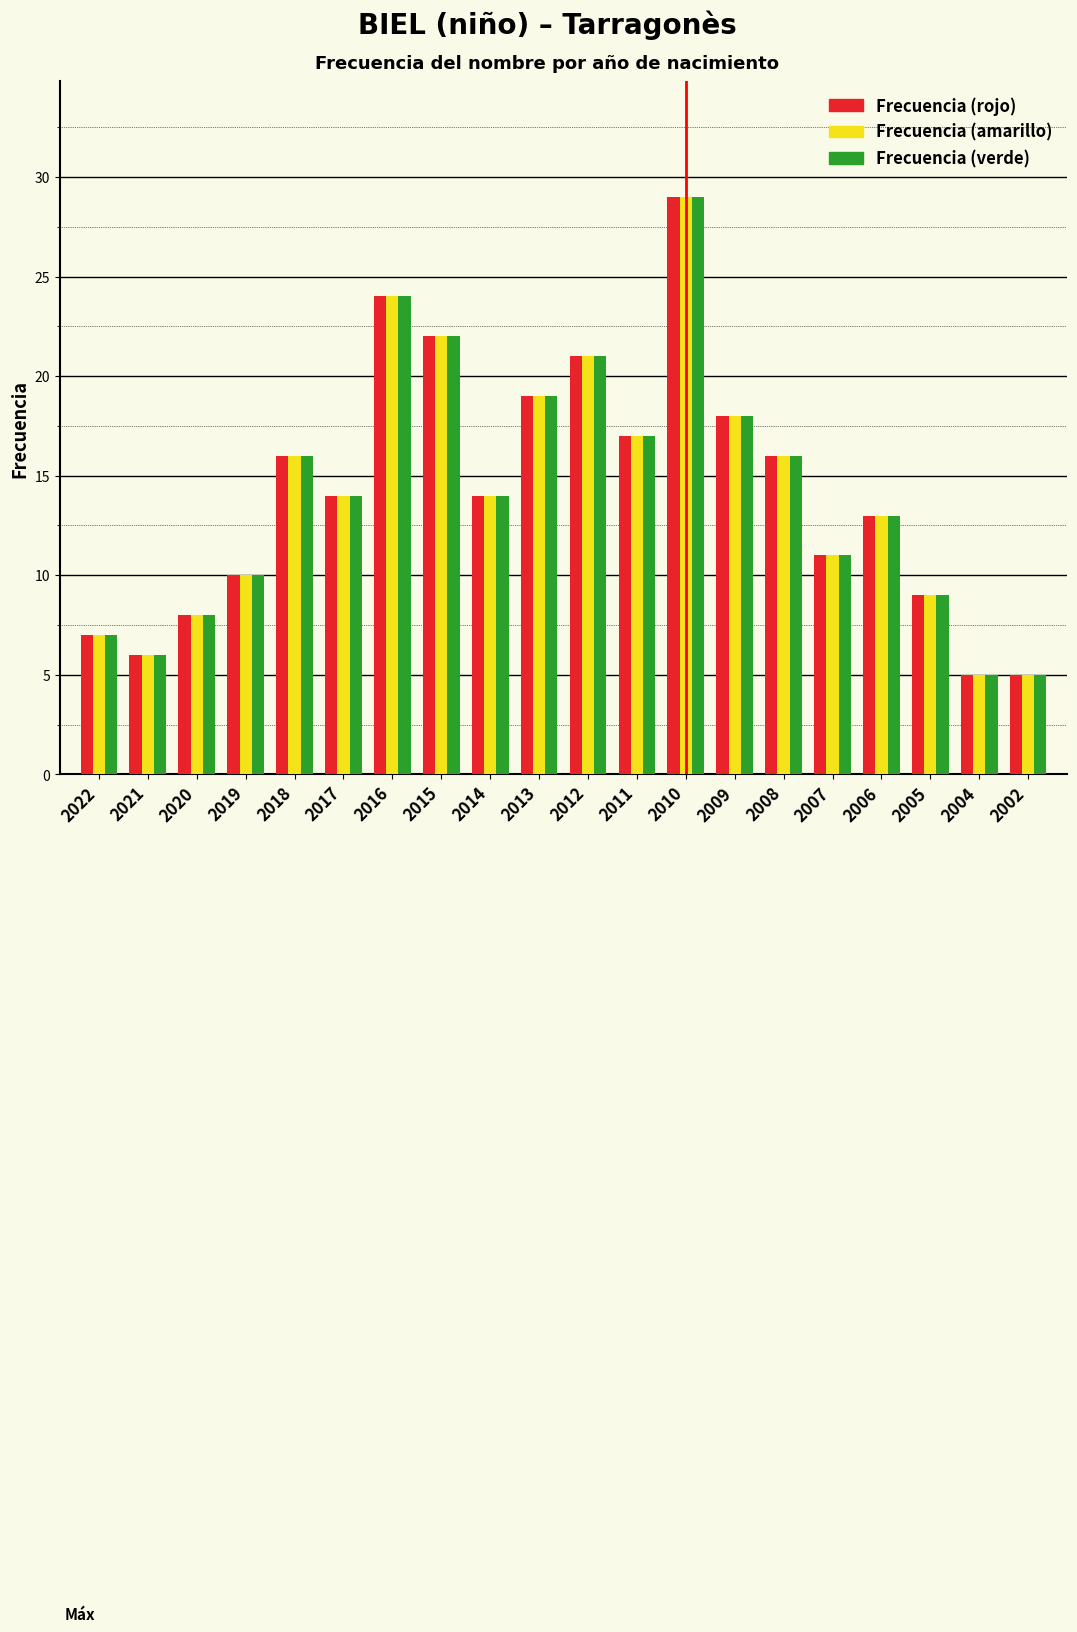

What is the lowest value of the Frecuencia (rojo) series?

5